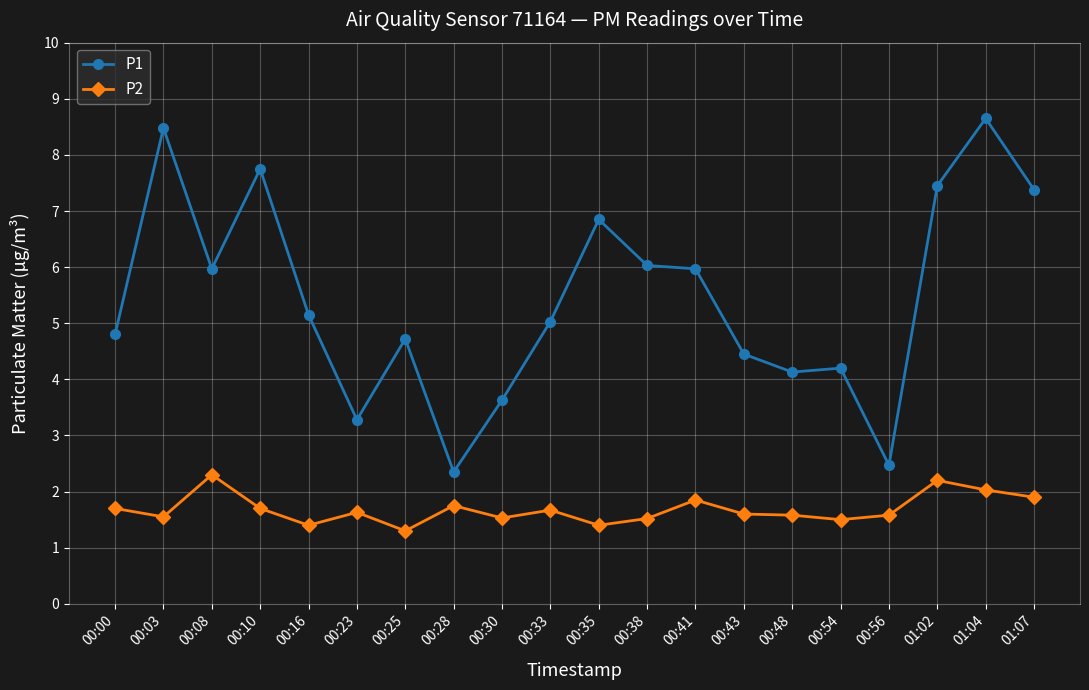

Rank the series by their average value, from lowest to highest.

P2, P1